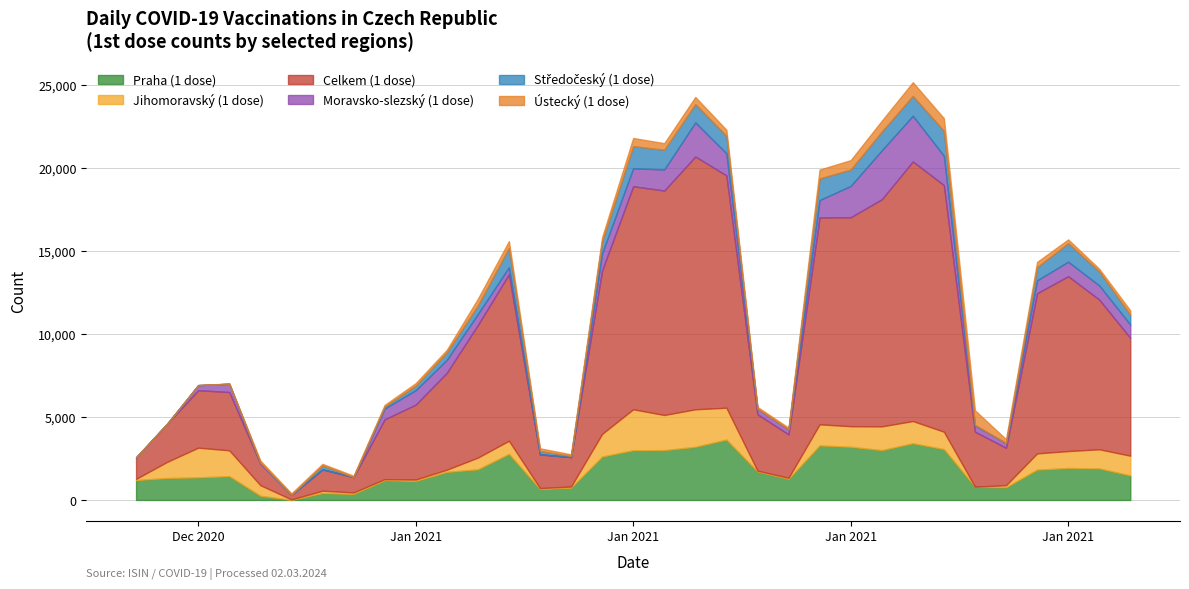

Which series has the largest range (max minus min)?

Celkem (1 dose)